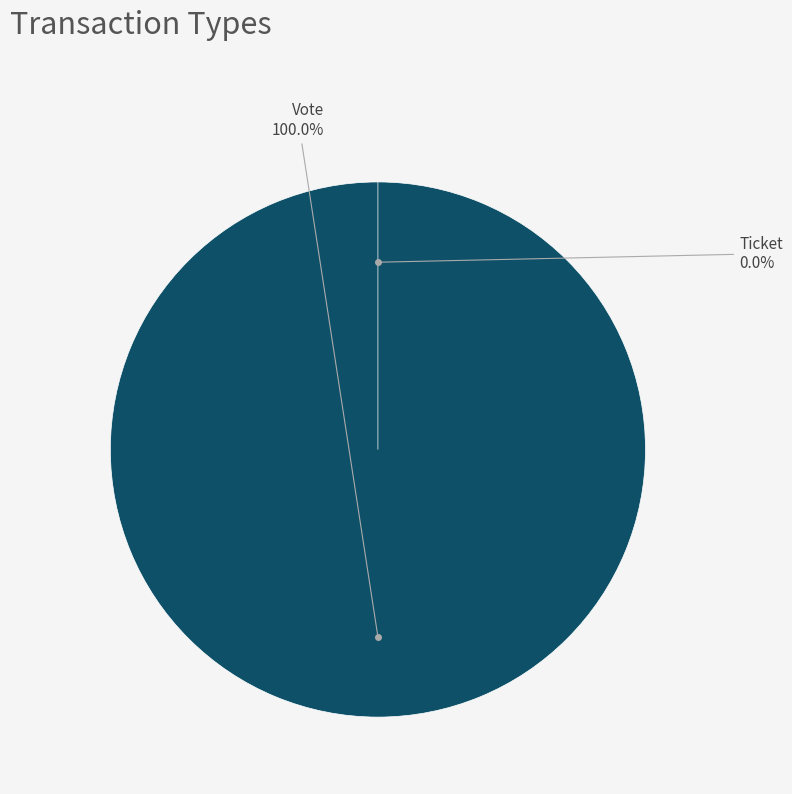

To the nearest percent, what is the difference between the largest and smallest slice percentages?

100%